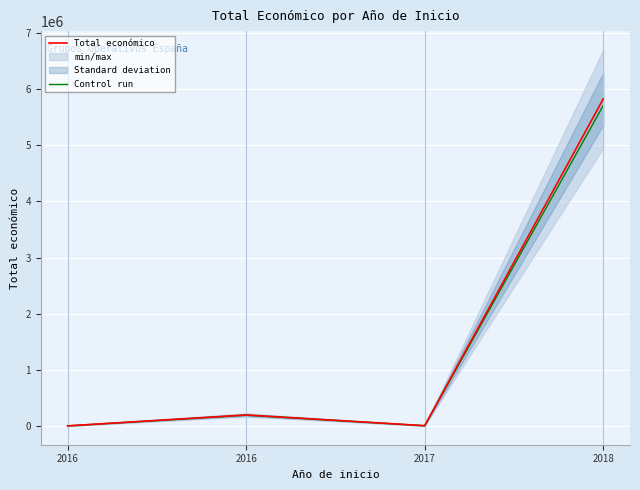

True or false: Total económico and Control run cross at least once.

False